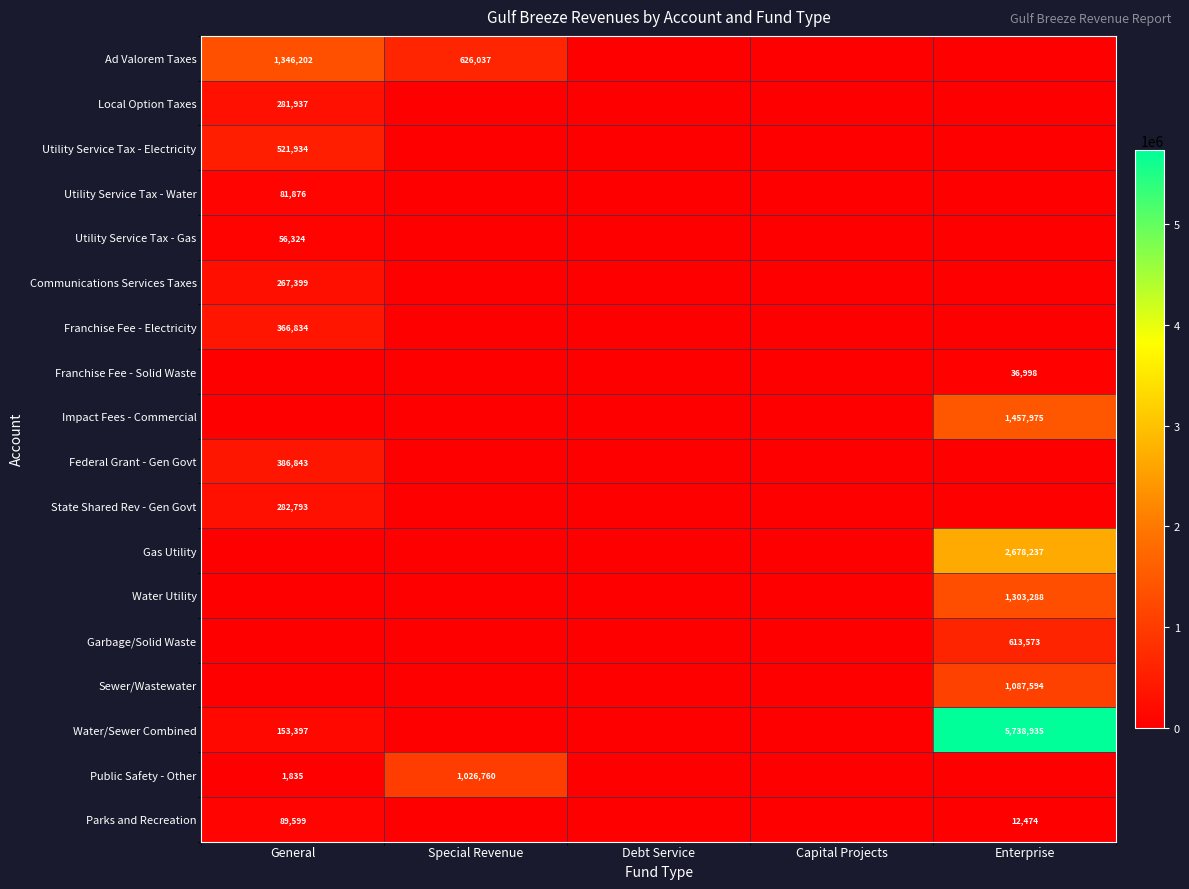

The value of Sewer/Wastewater at Enterprise is 336679. True or false?

False